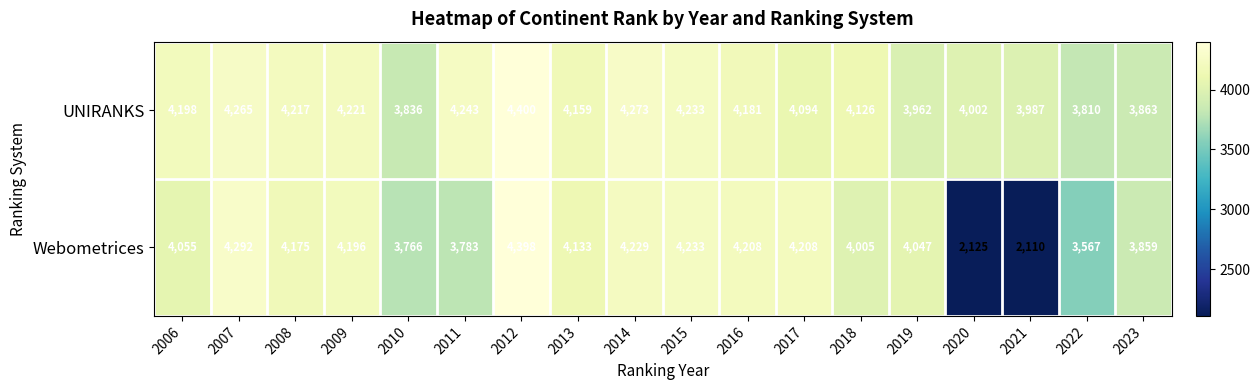

The UNIRANKS series shows 1163 at 2007. True or false?

False